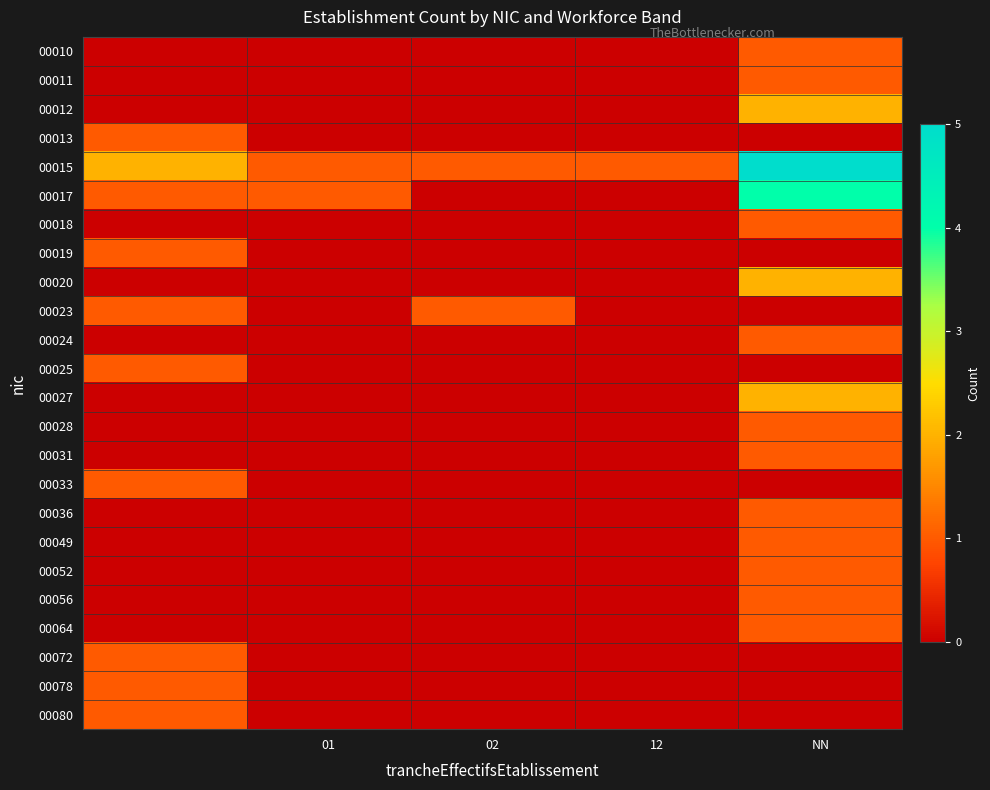

Rank the series by their maximum value, from lowest to highest.

00010, 00011, 00013, 00018, 00019, 00023, 00024, 00025, 00028, 00031, 00033, 00036, 00049, 00052, 00056, 00064, 00072, 00078, 00080, 00012, 00020, 00027, 00017, 00015